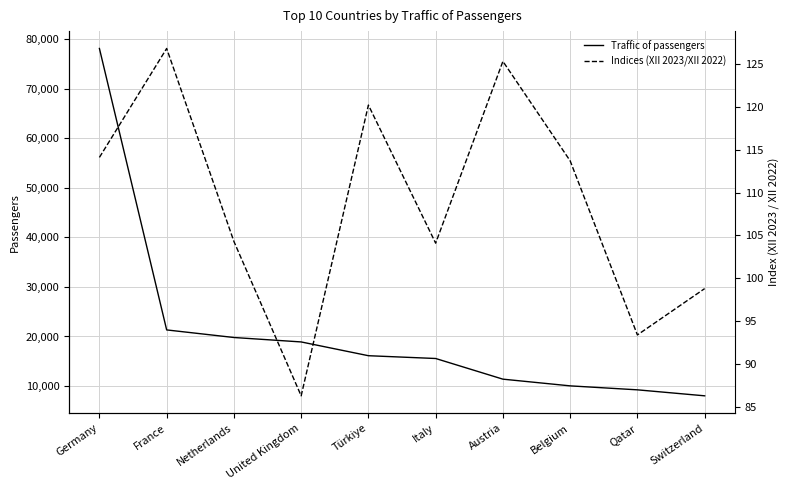

The value of Indices (XII 2023/XII 2022) at Italy is 176.5. True or false?

False